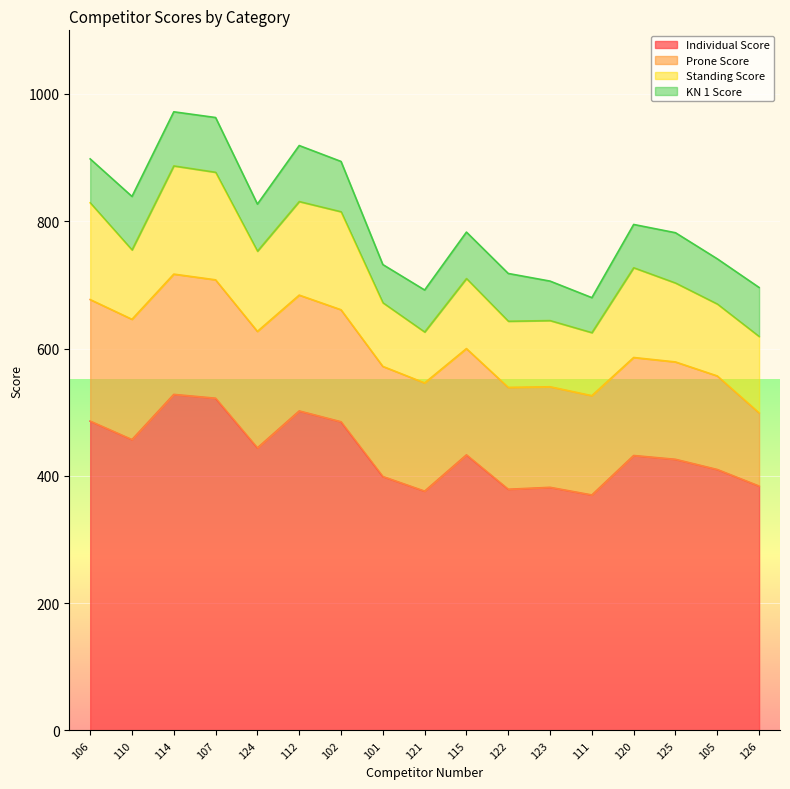

How many data points in Prone Score are above 170?

8